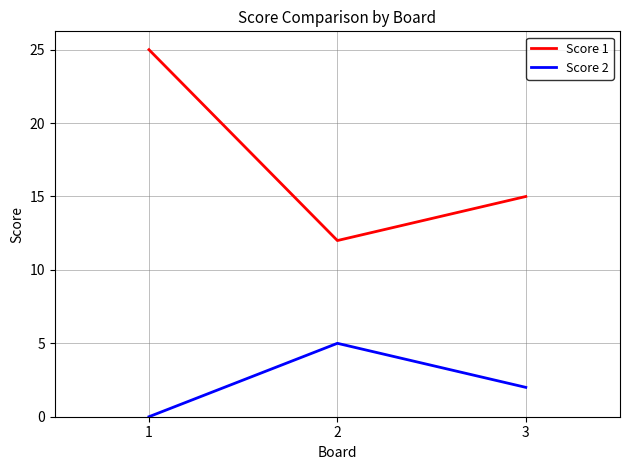

How many categories are shown in the chart?

3